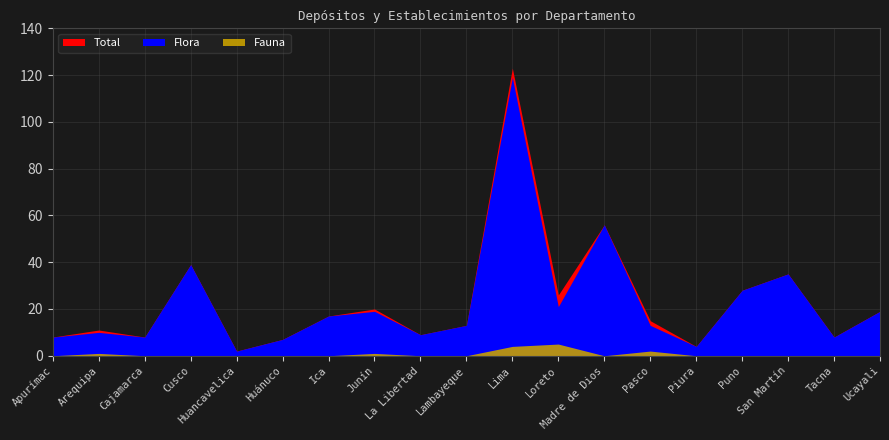

What is the label of the 9th point from the left?

La Libertad